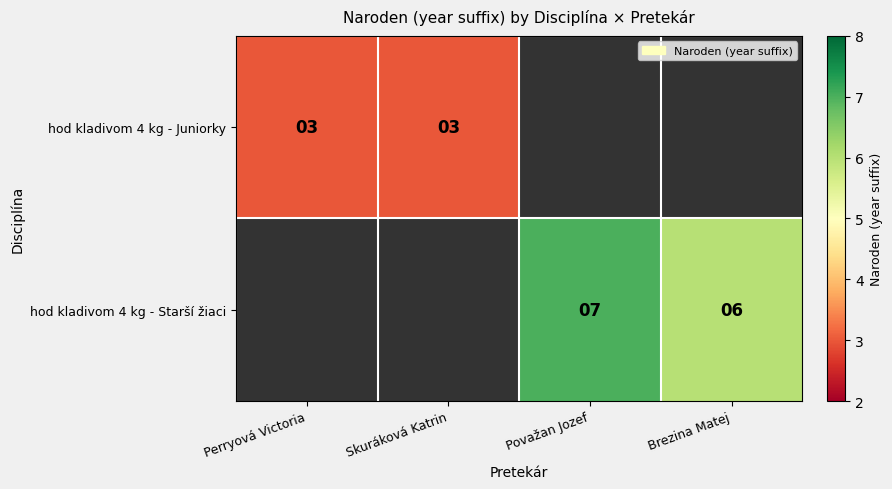

Is it true that hod kladivom 4 kg - Starší žiaci equals 9 at Považan Jozef?

False